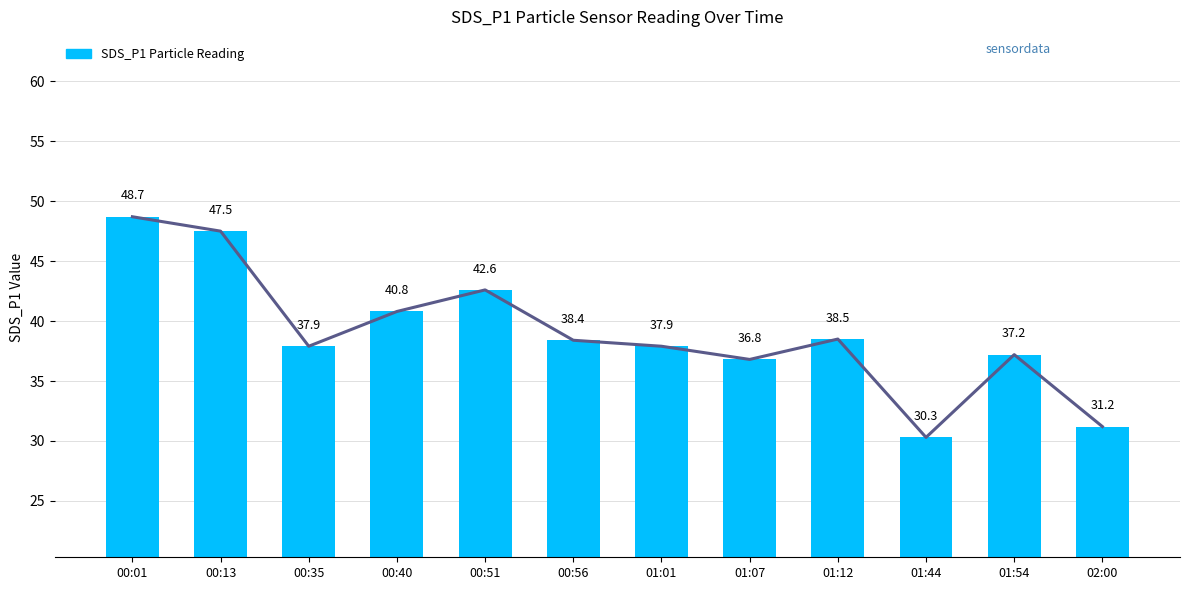

How many series are shown in this chart?

1